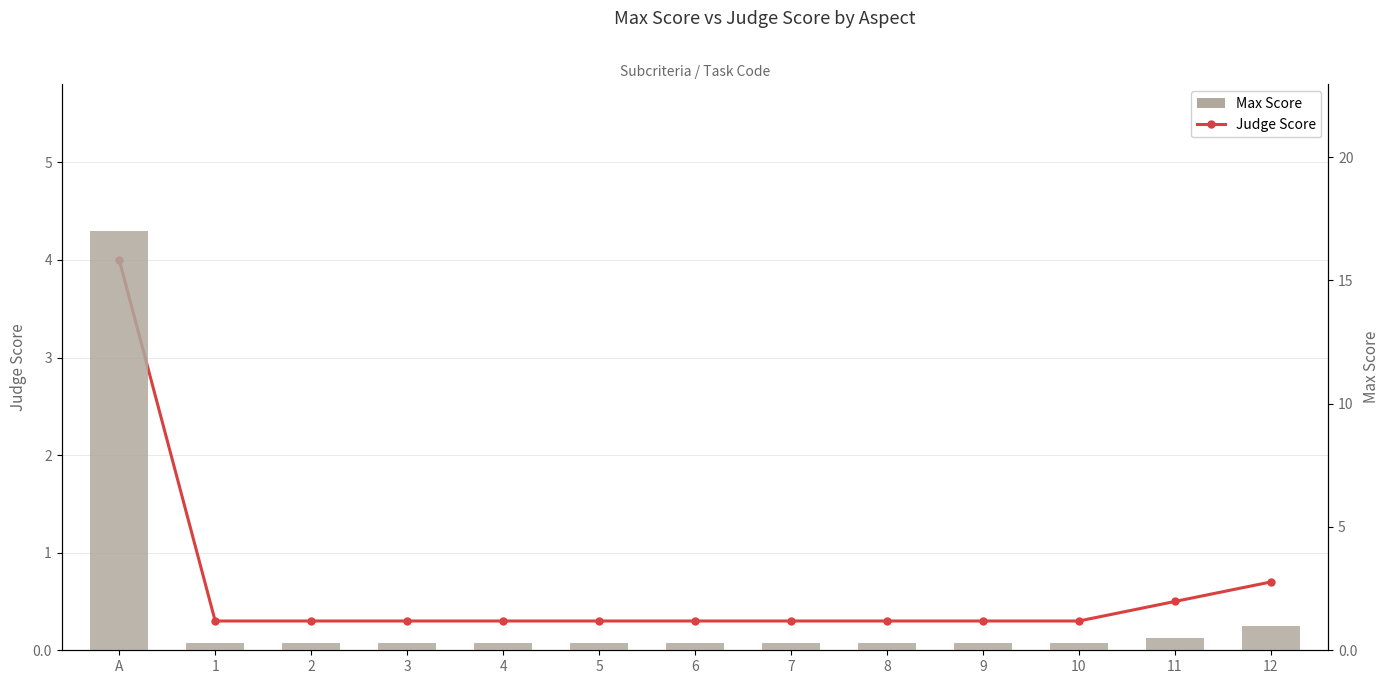

Is the value of Judge Score at 1 greater than the value of Max Score at 12?

No